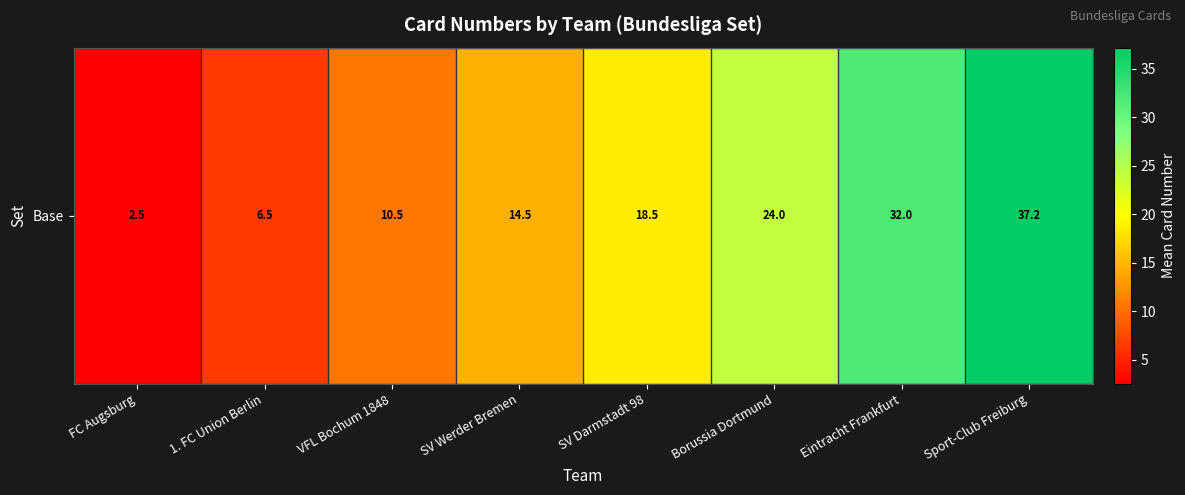

Rank the categories by value from lowest to highest.

FC Augsburg, 1. FC Union Berlin, VFL Bochum 1848, SV Werder Bremen, SV Darmstadt 98, Borussia Dortmund, Eintracht Frankfurt, Sport-Club Freiburg